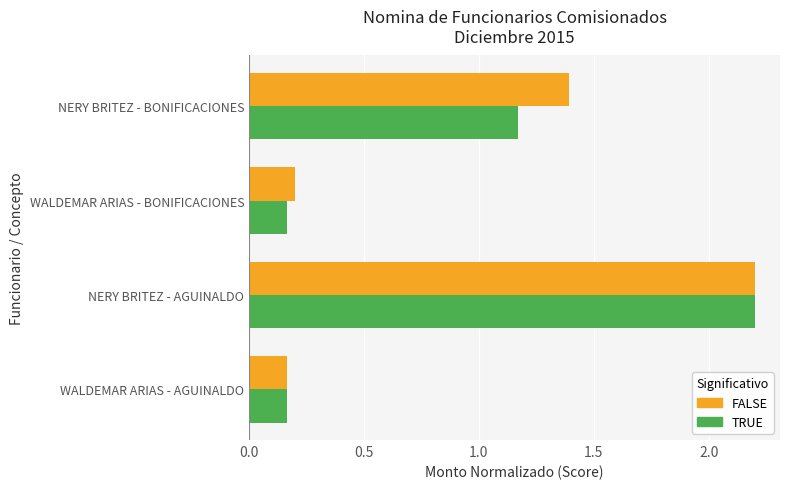

At which category is the sum across all series the highest?

NERY BRITEZ - AGUINALDO